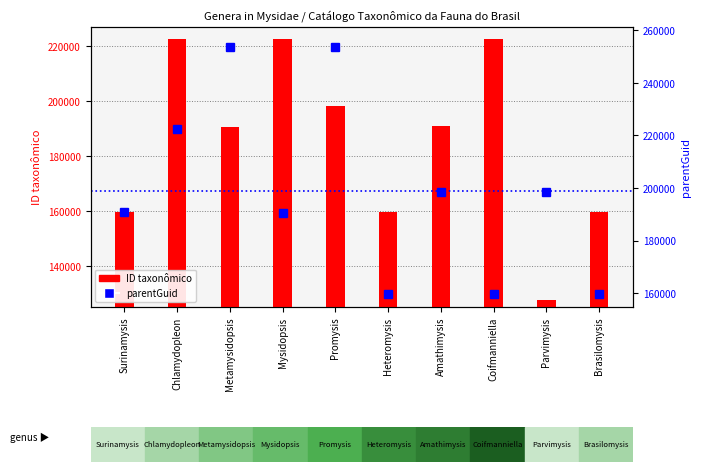

How many values in the ID taxonômico series are below 190975?

5